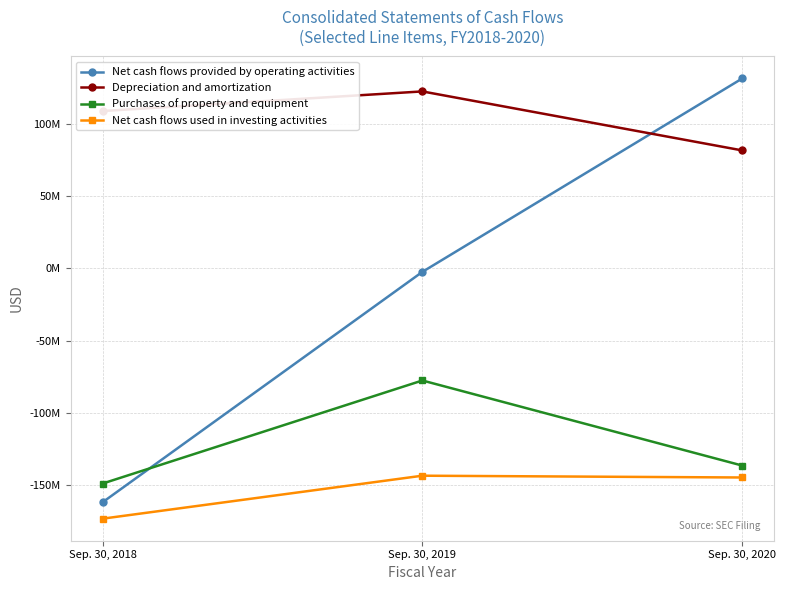

Is it true that Purchases of property and equipment equals -220432528 at Sep. 30, 2020?

False